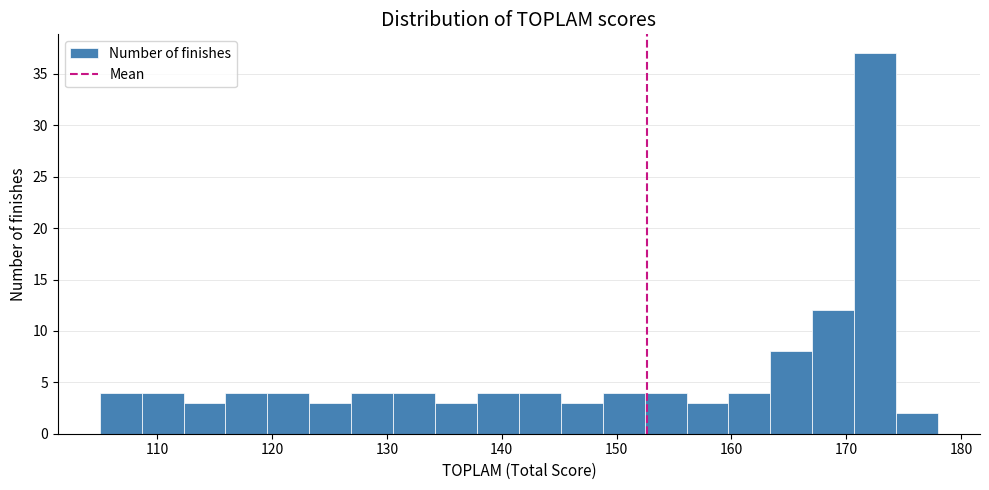

Around what value on the x-axis is the tallest bar? Give the approximate position of its centre, as read against the axis.

173